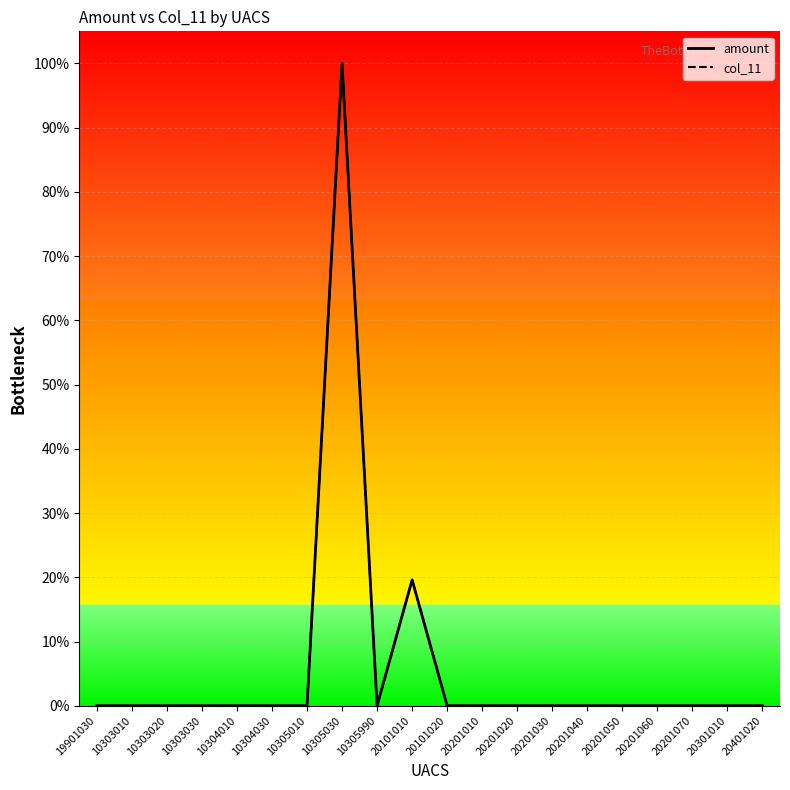

In col_11, how many points are higher than both neighbors (excluding endpoints)?

3